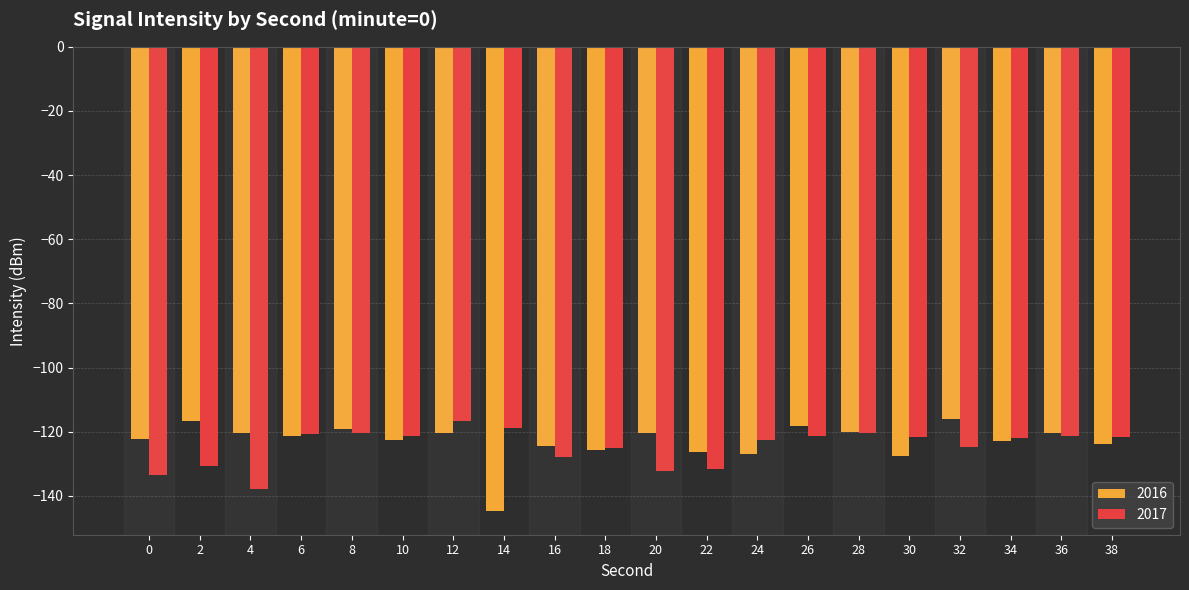

True or false: 2016 has a value of -120.3 at 20.

True